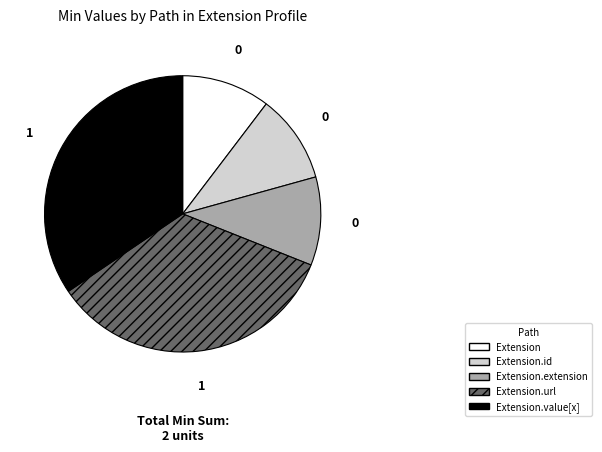

How many slices are in this pie chart?

5